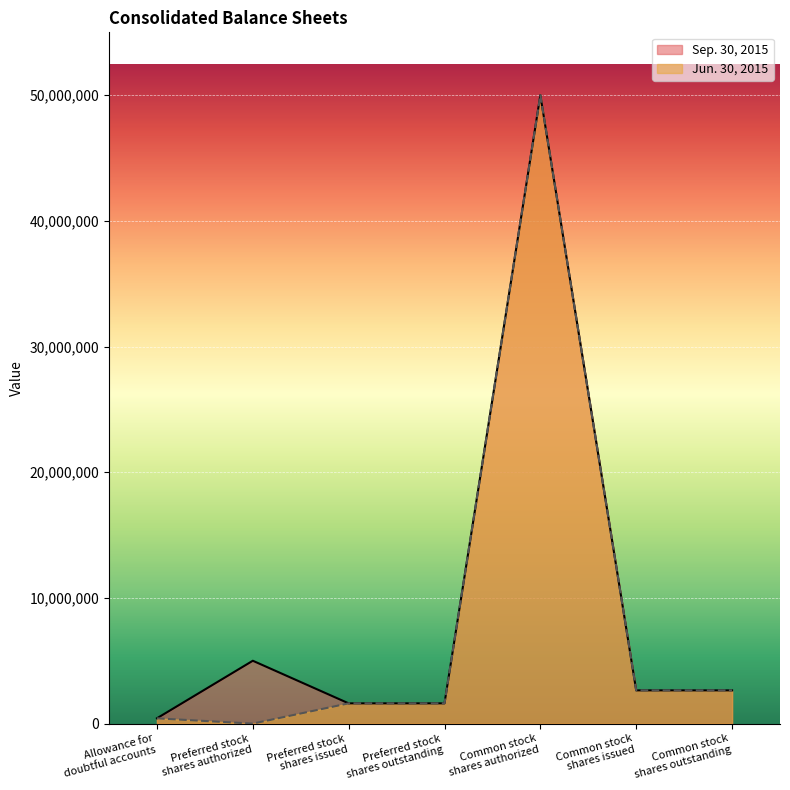

The Sep. 30, 2015 series shows 32624690 at Common stock
shares authorized. True or false?

False